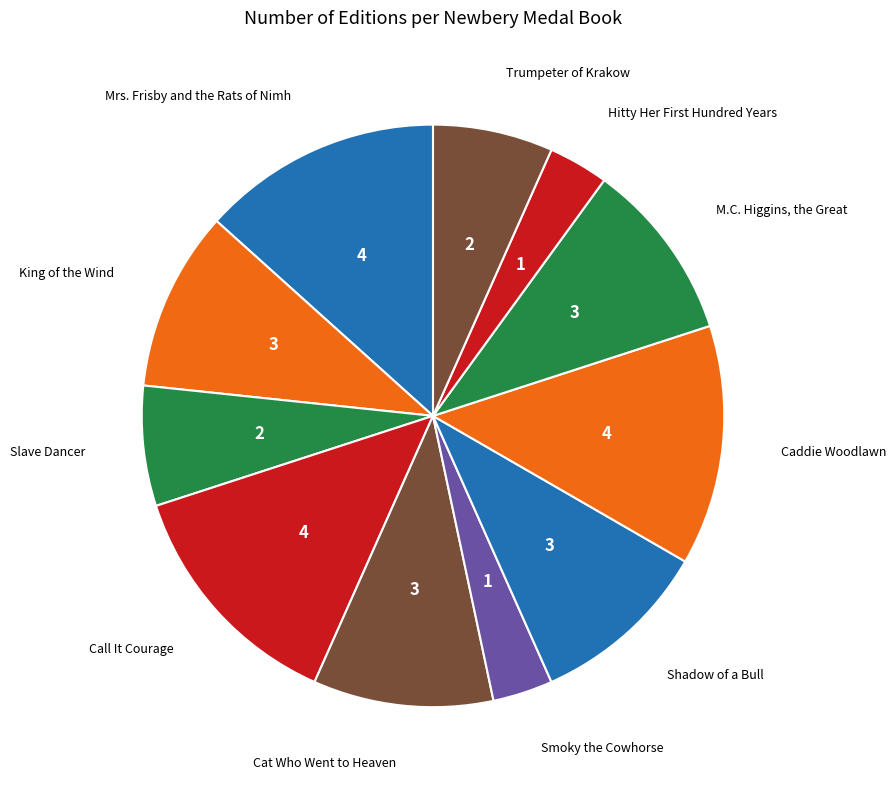

True or false: Mrs. Frisby and the Rats of Nimh accounts for 13% of the total.

True